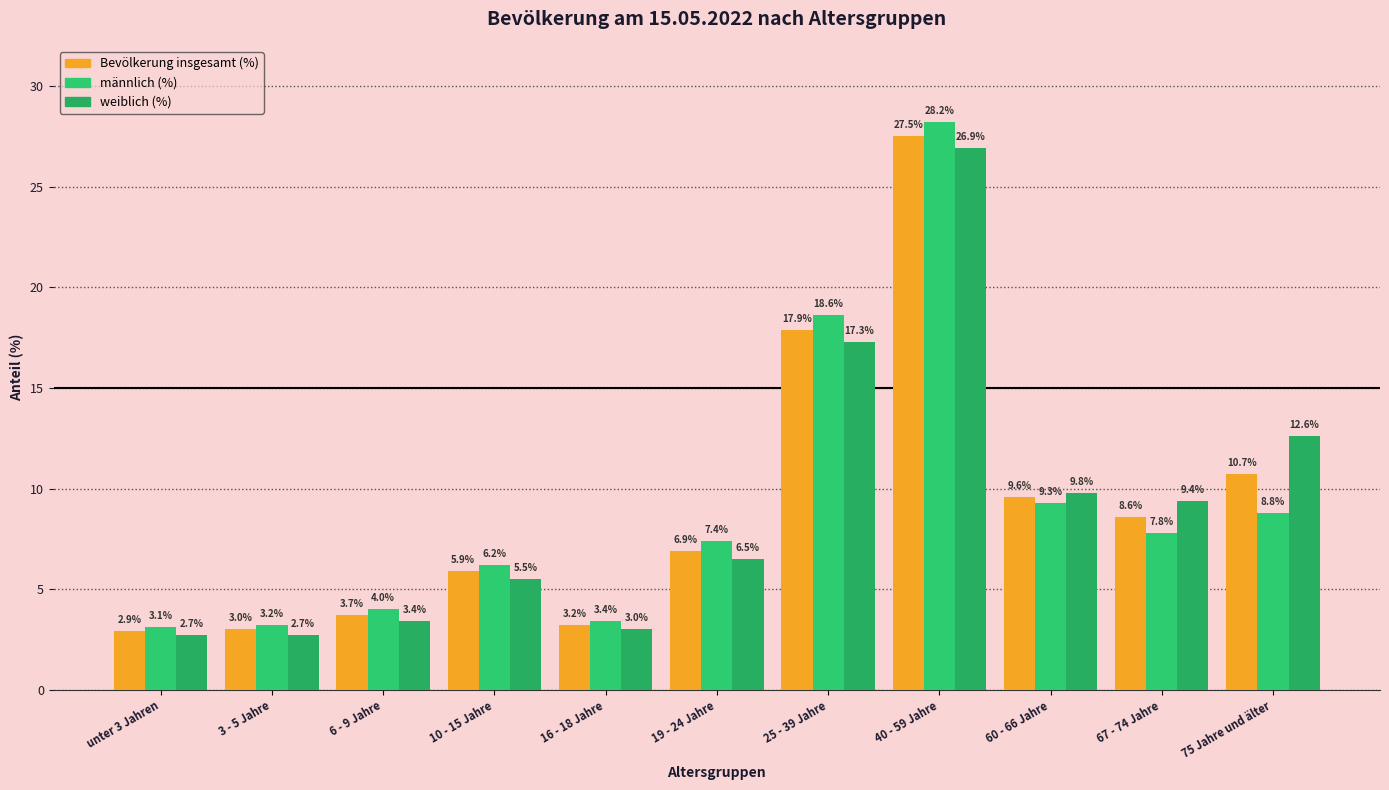

What is the highest value of the Bevölkerung insgesamt (%) series?

27.5